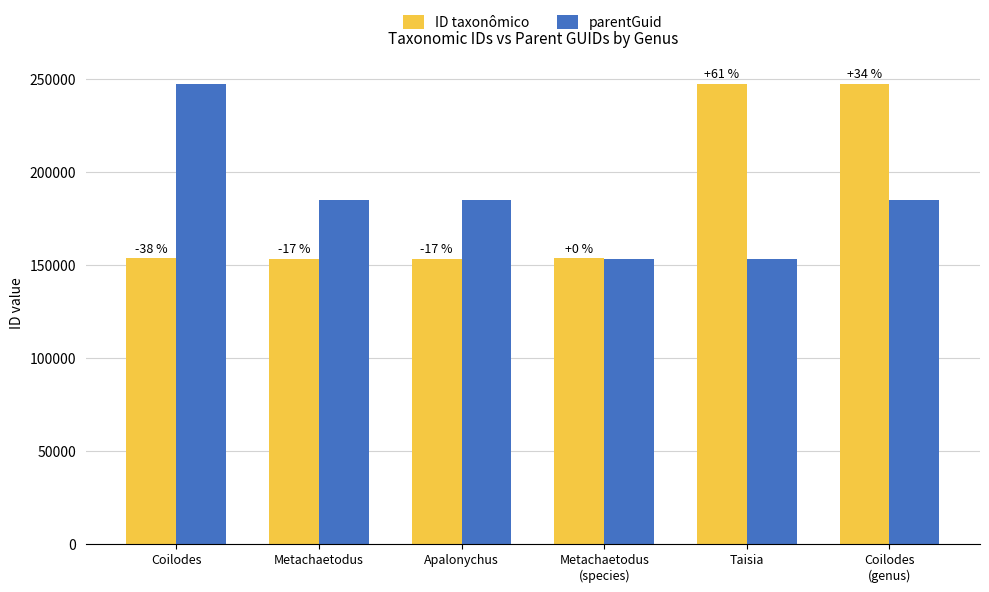

The value of ID taxonômico at Metachaetodus
(species) is 153788. True or false?

True